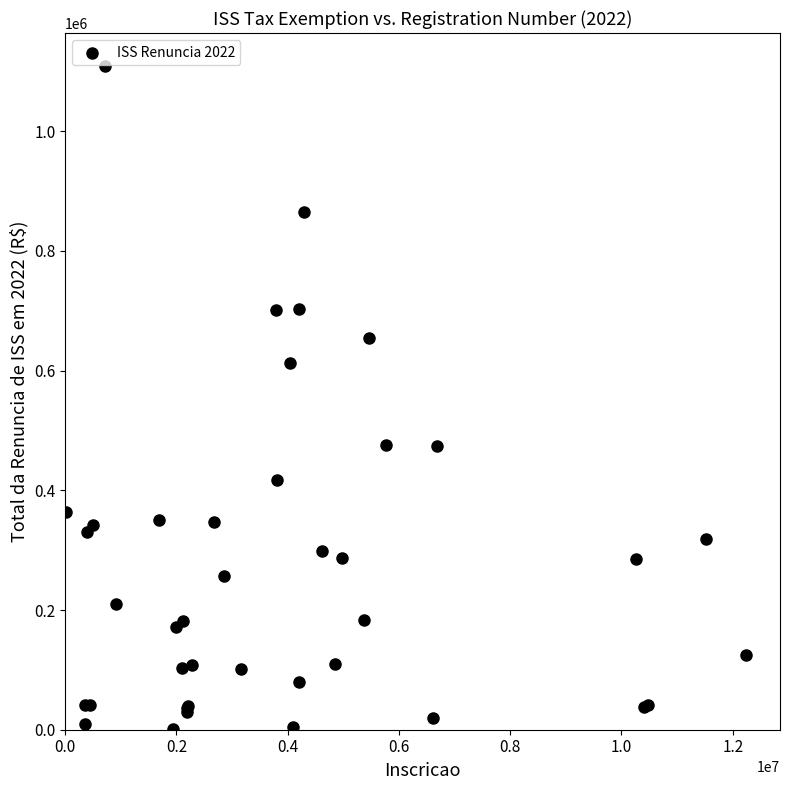

What Y value in the scatter plot is closest to 554506?

613342.6